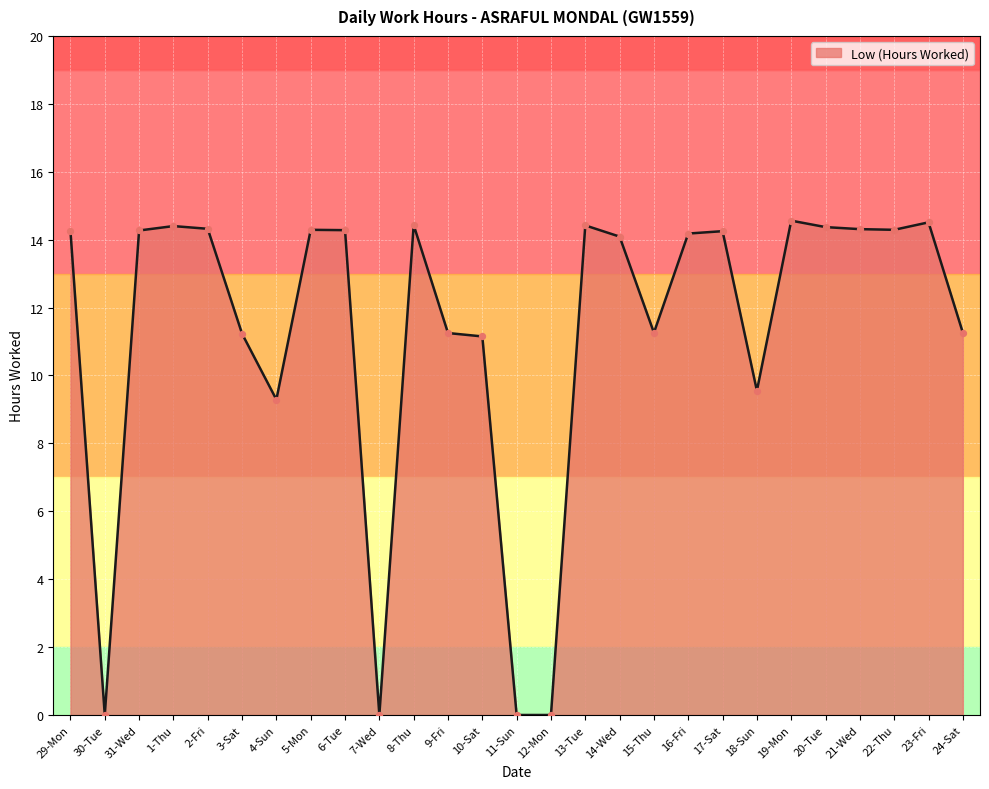

Approximately how many times larger is the value at 10-Sat compared to 23-Fri?

0.8